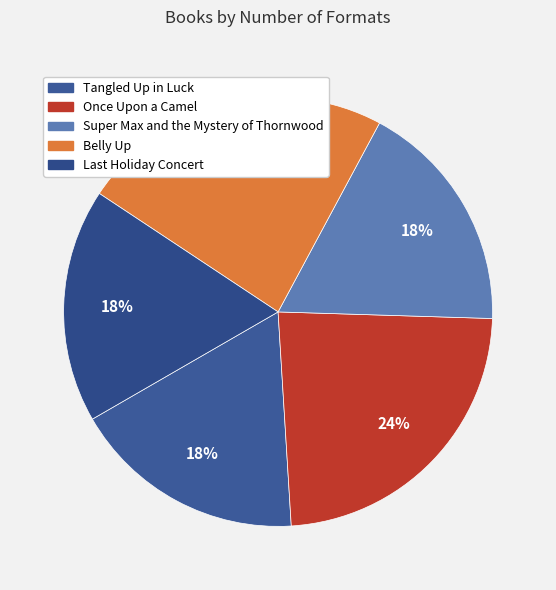

Is it true that Super Max and the Mystery of Thornwood is 9% of the pie?

False